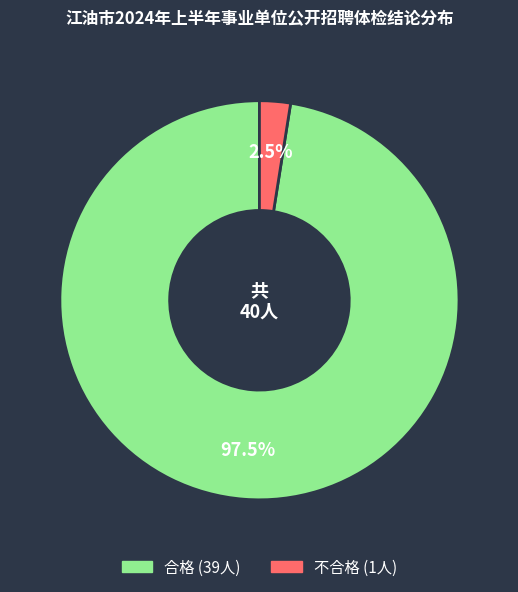

Combined, do 合格 and 不合格 account for over 50%?

Yes